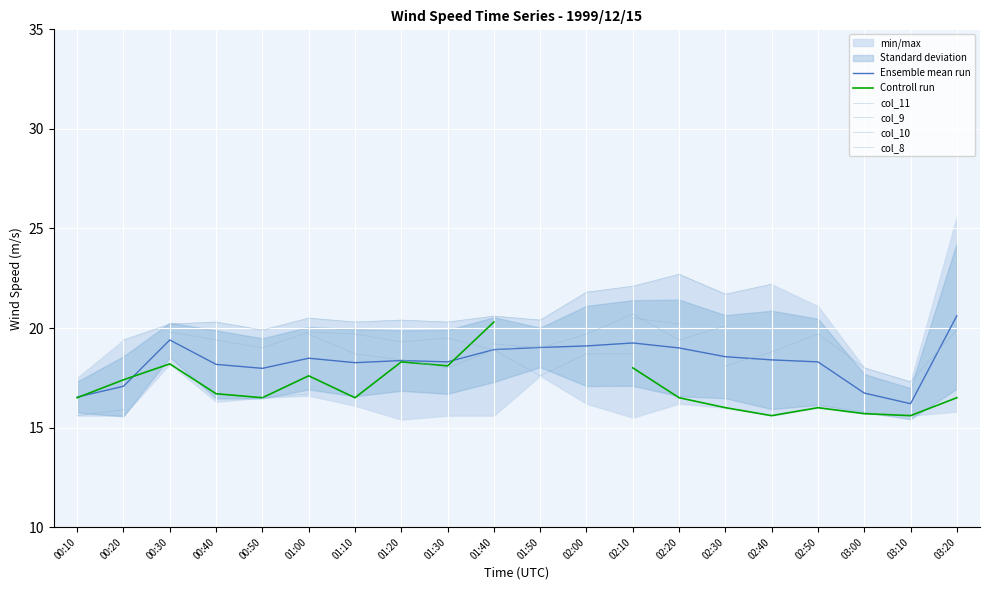

What is the sum of all Ensemble mean run values?

366.7